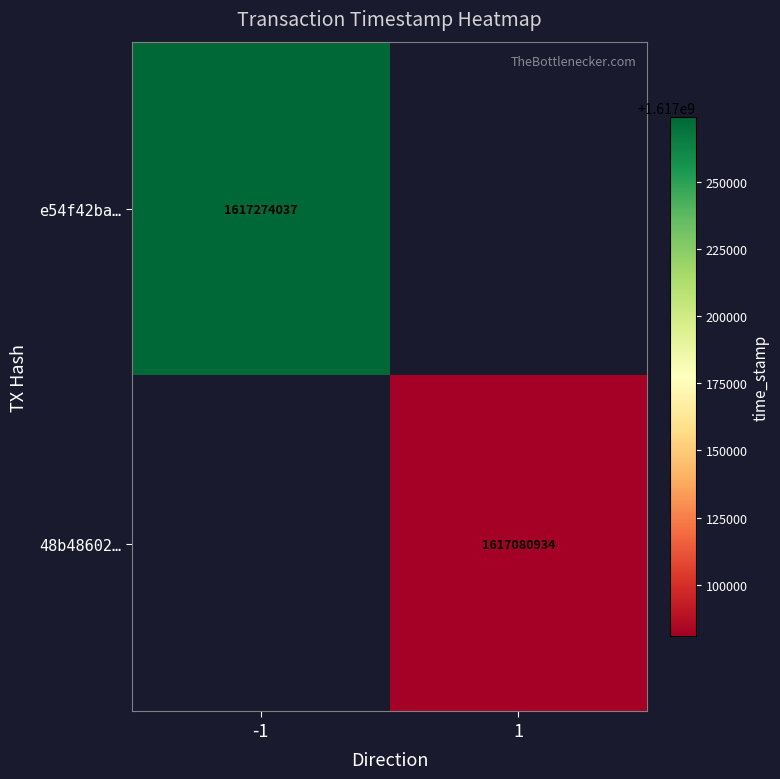

True or false: 48b48602… has a value of 1617080934 at 1.

True